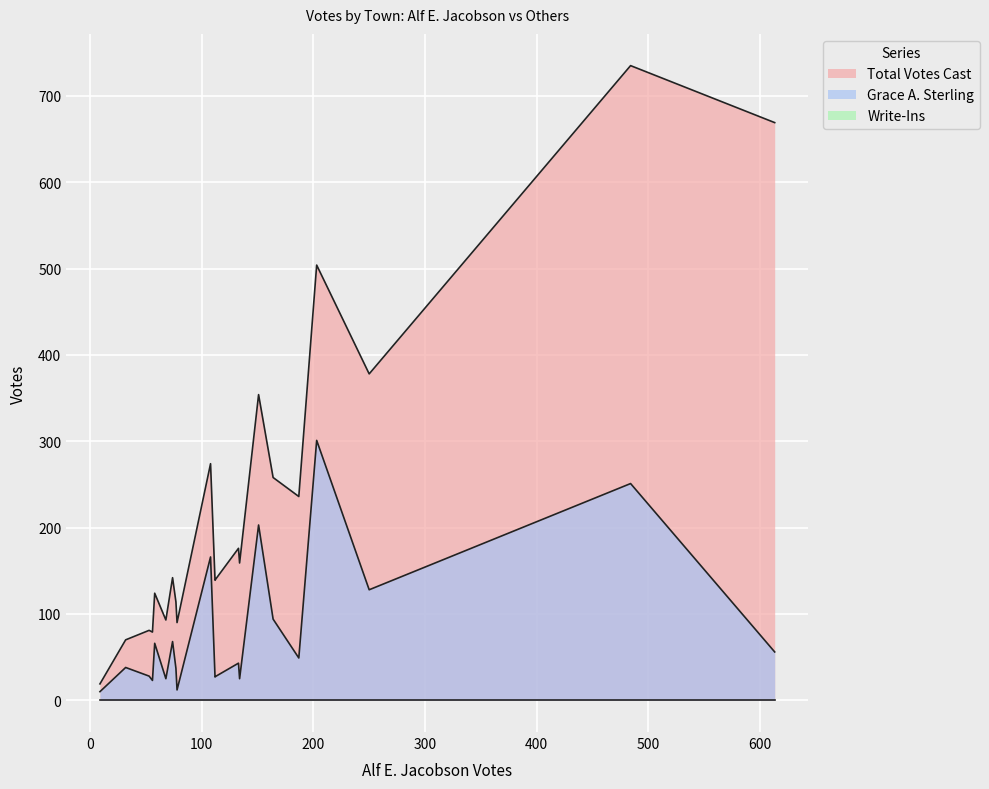

What is the total value across all series at Wilmot?

102